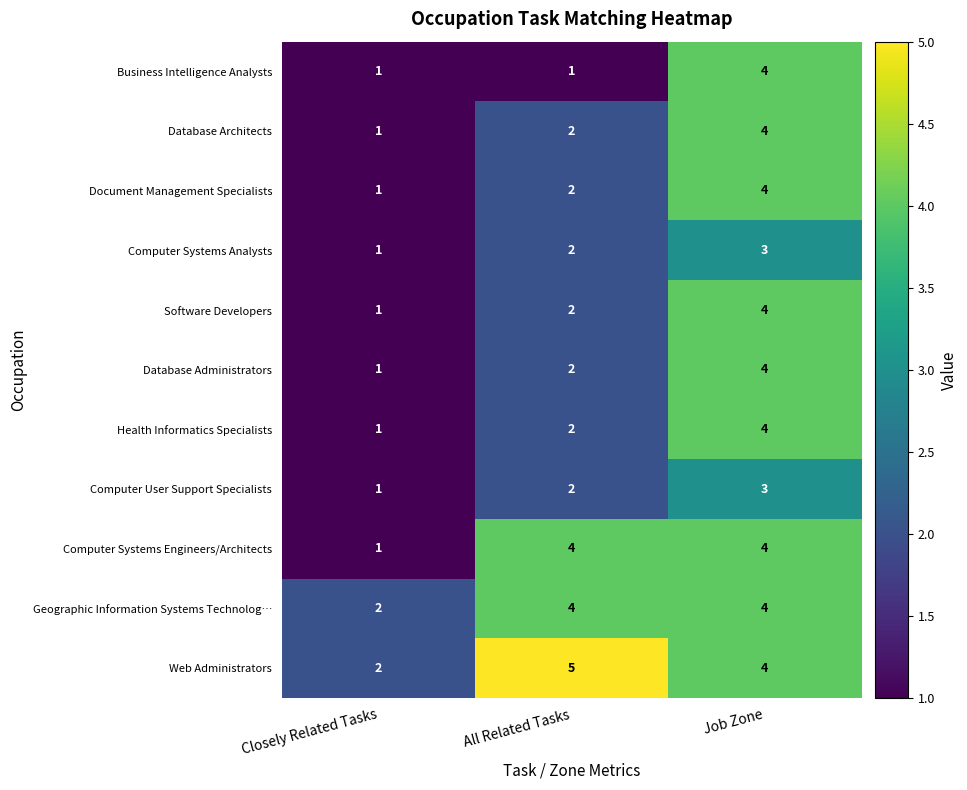

What is the difference between the highest and lowest values at Job Zone?

1